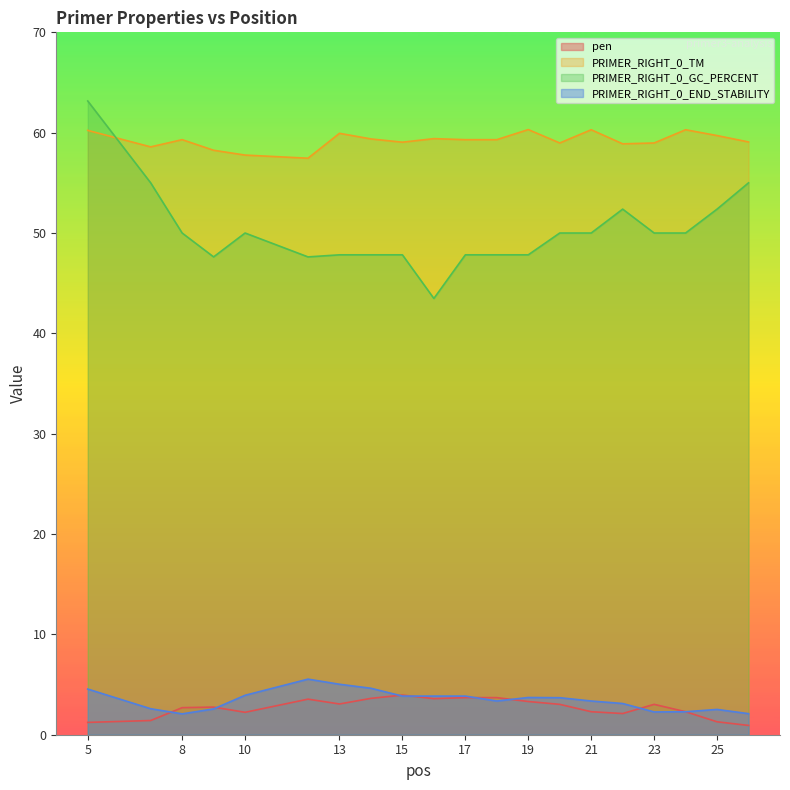

In PRIMER_RIGHT_0_TM, how many points are lower than both neighbors (excluding endpoints)?

5